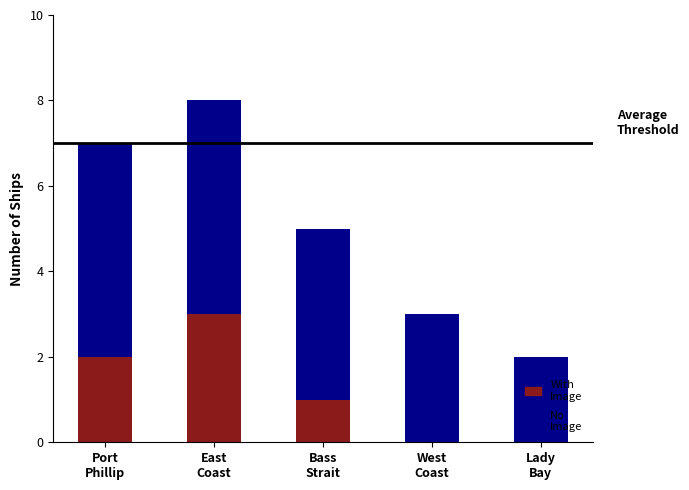

What is the highest value of the With Image series?

3